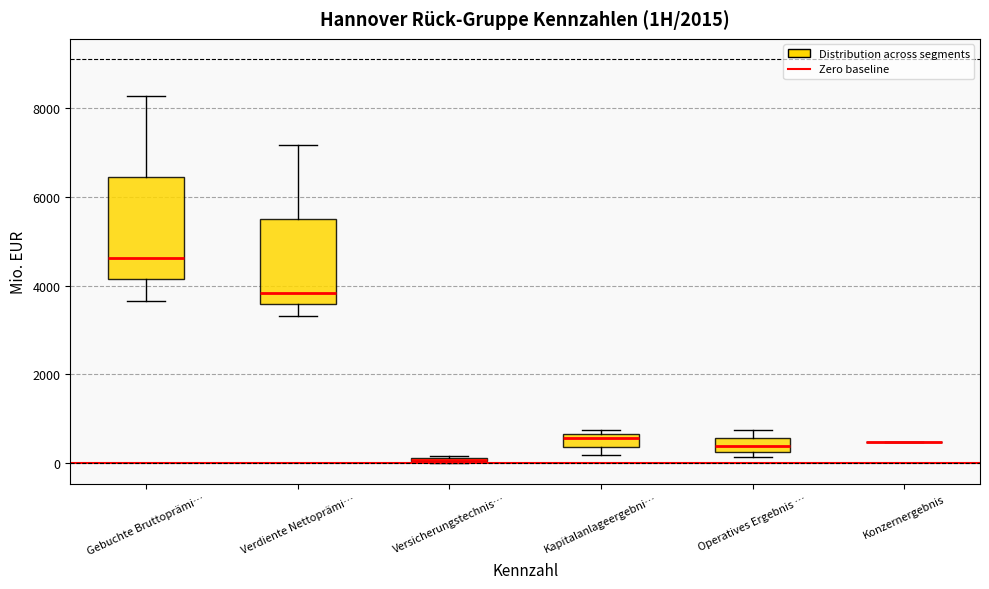

Comparing the boxes themselves (not the whiskers), which one is the tallest?

Gebuchte Bruttoprämi…